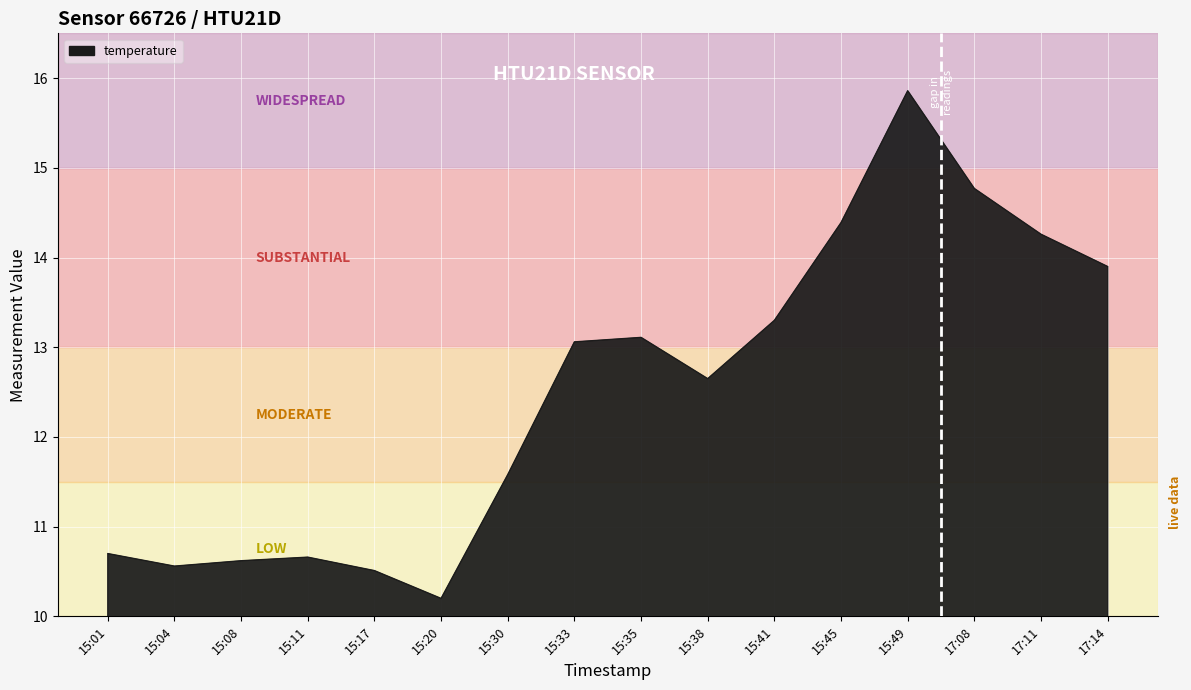

What is the approximate value at 15:41?

13.3